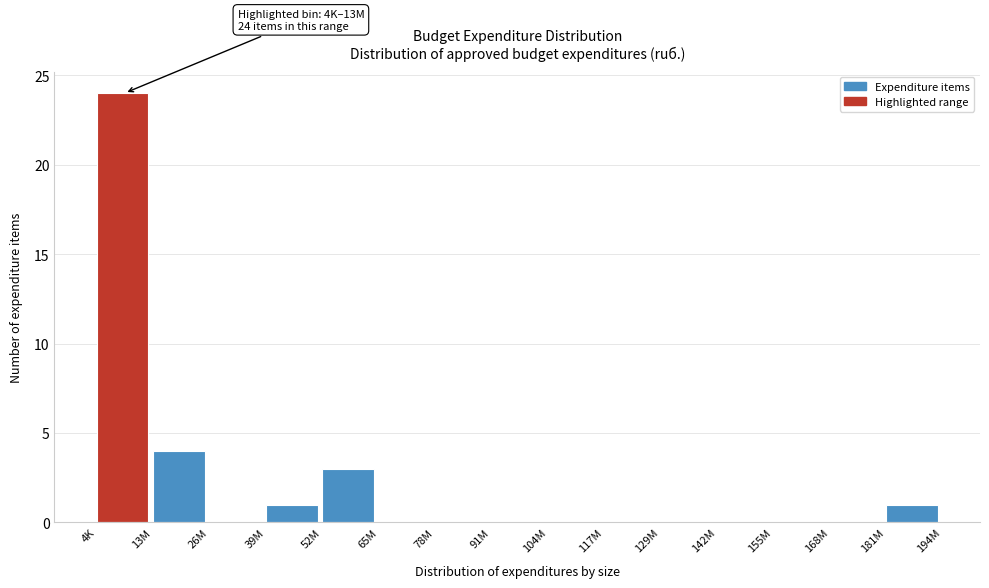

Reading left to right, what are all the values shown in this chart?

4K=24	13M=4	26M=0	39M=1	52M=3	65M=0	78M=0	91M=0	104M=0	117M=0	129M=0	142M=0	155M=0	168M=0	181M=1